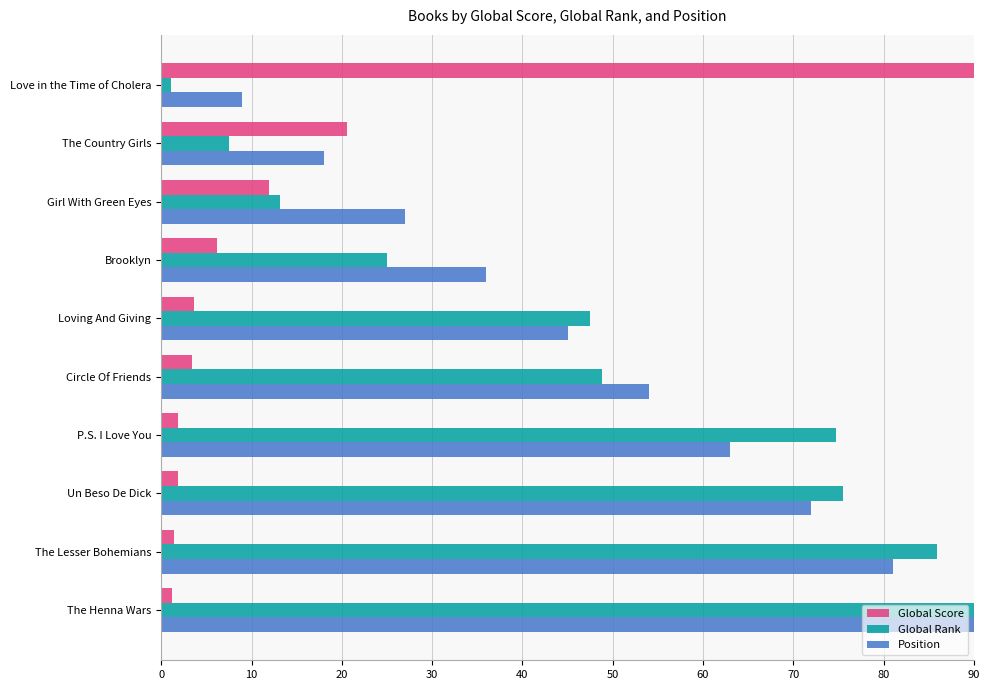

What are all the series names shown in the legend?

Global Score, Global Rank, Position